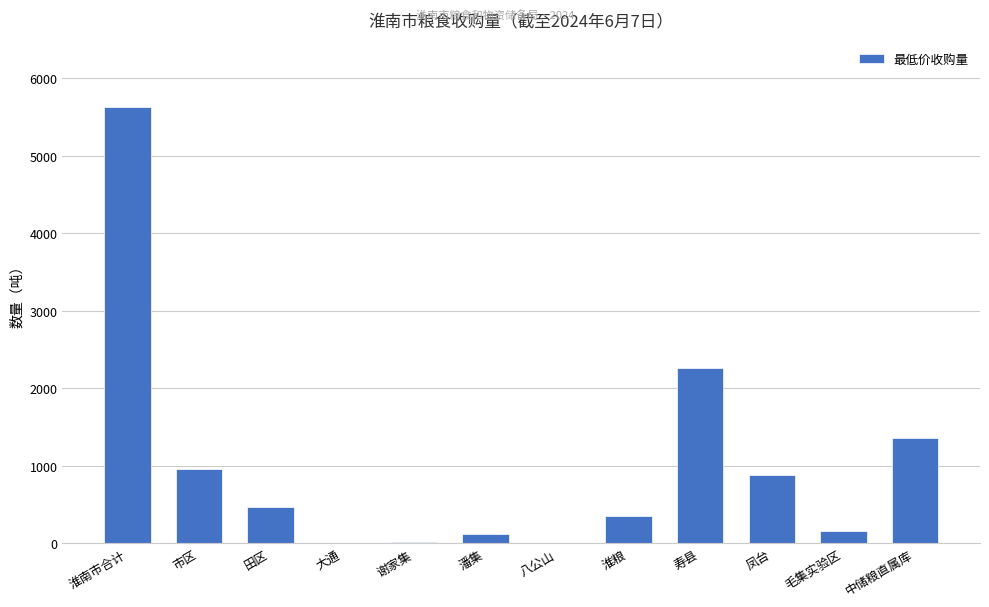

Read the value at 淮南市合计.

5624.1